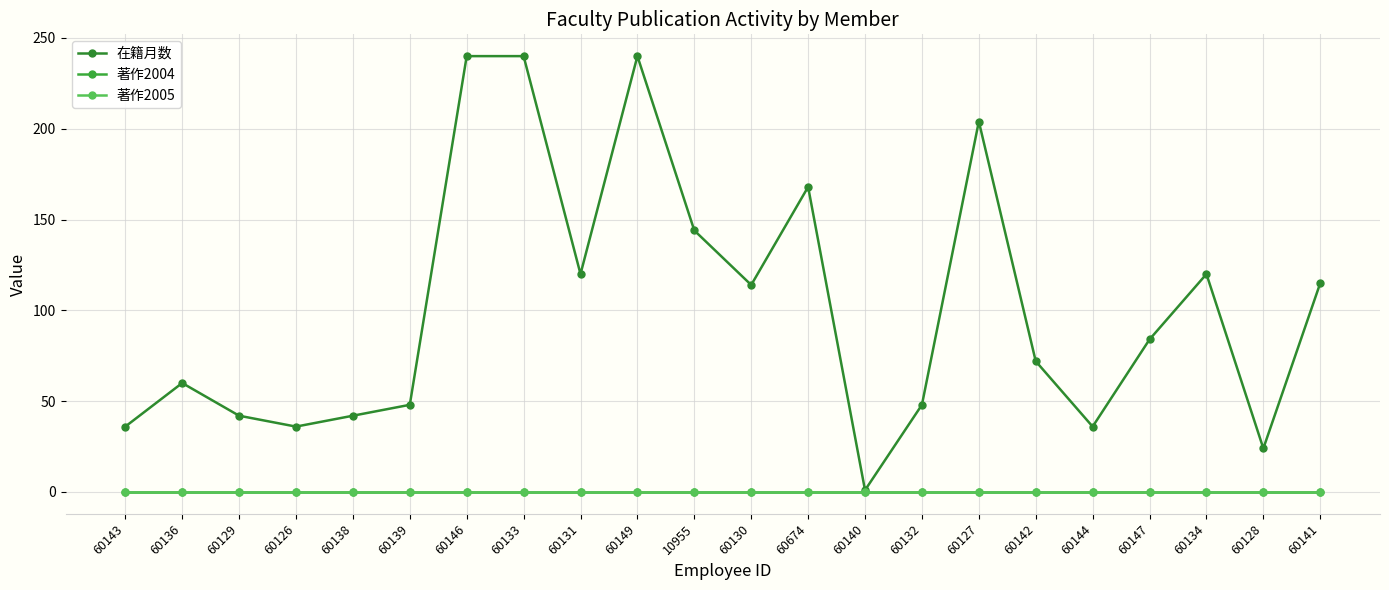

List the series in order of their peak value, lowest first.

著作2004, 著作2005, 在籍月数